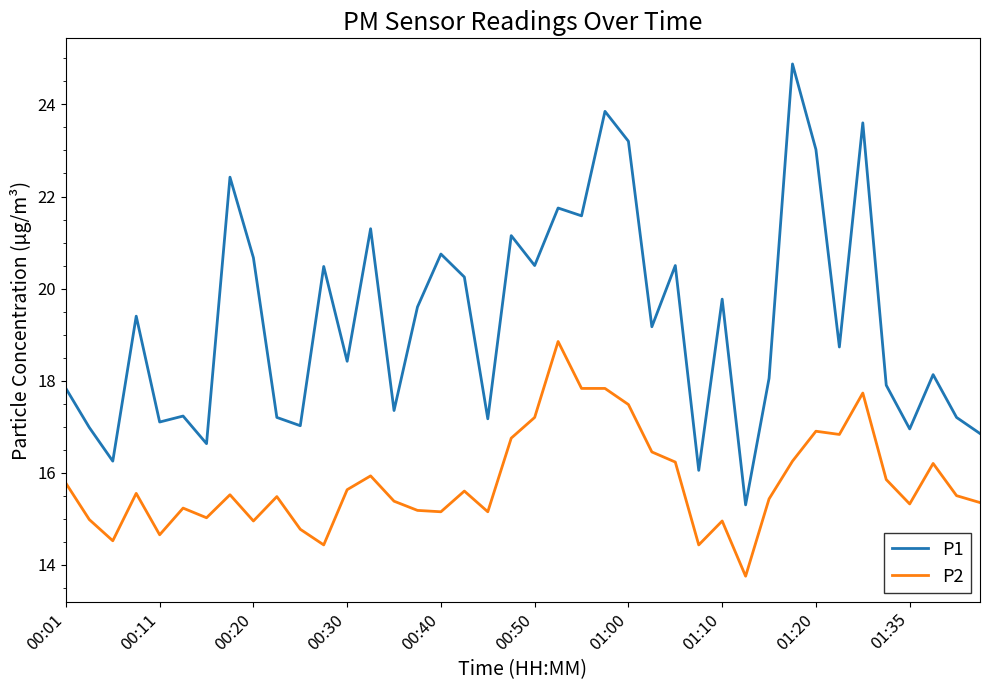

What is the difference between the maximum and minimum values in the P1 series?

9.6